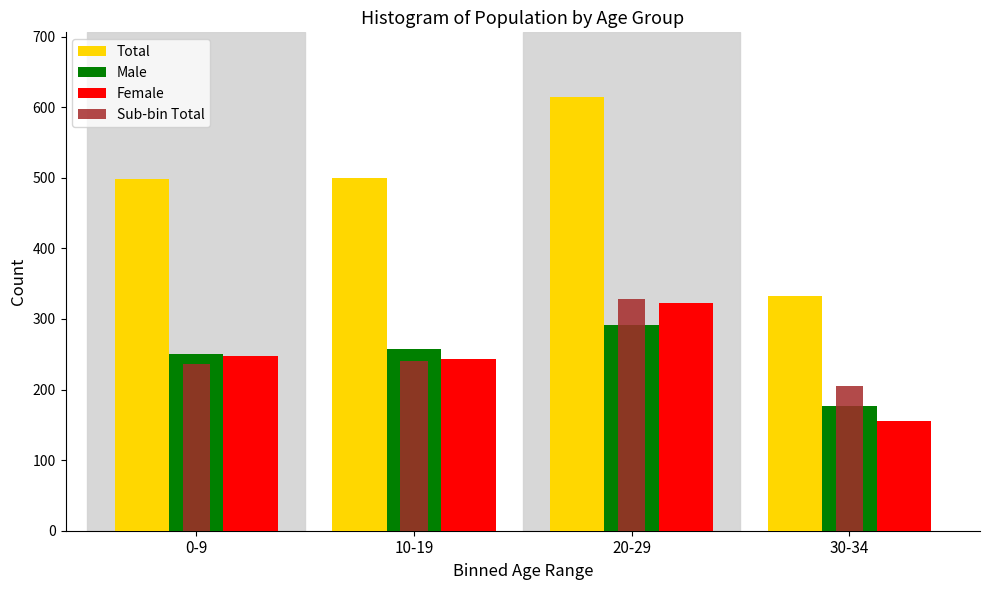

What is the difference between the highest and lowest values at 10-19?

259